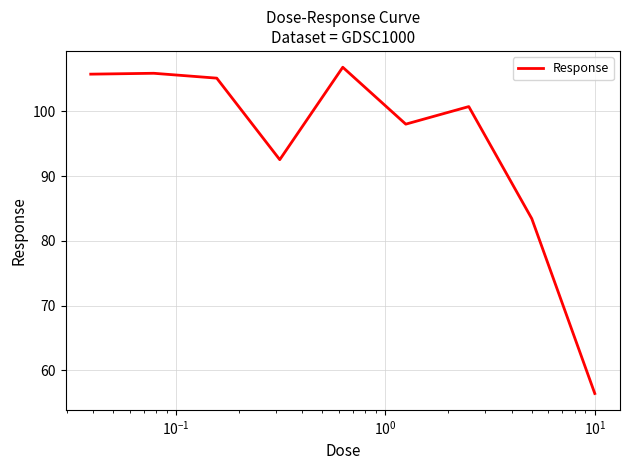

What is the minimum value shown in the chart?

56.4